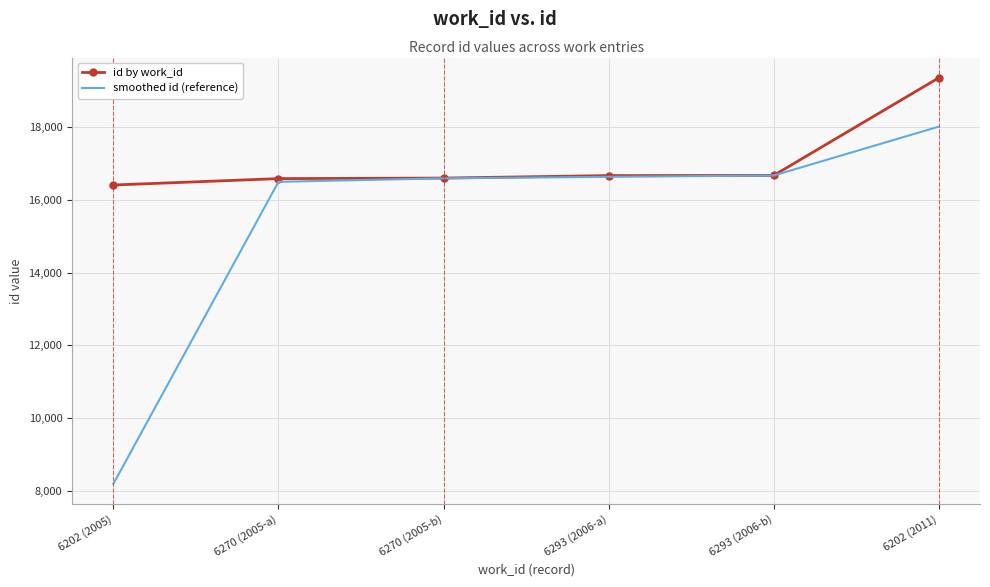

True or false: id by work_id has more than 2 interior local peaks.

False